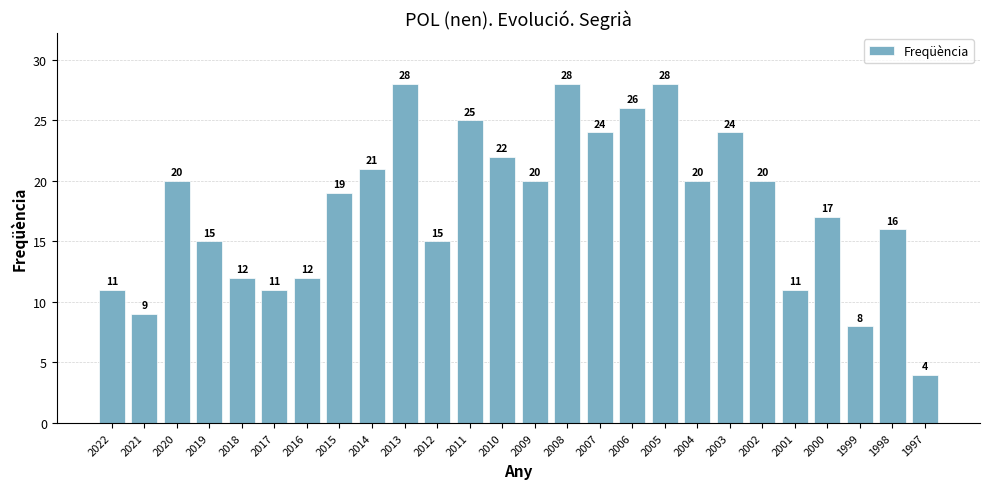

Reading left to right, extract all data points from this chart.

11	9	20	15	12	11	12	19	21	28	15	25	22	20	28	24	26	28	20	24	20	11	17	8	16	4